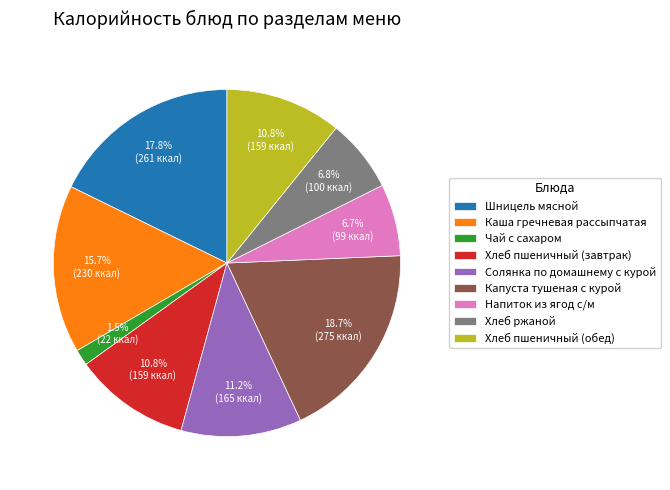

To the nearest percent, what is the average slice percentage?

11%